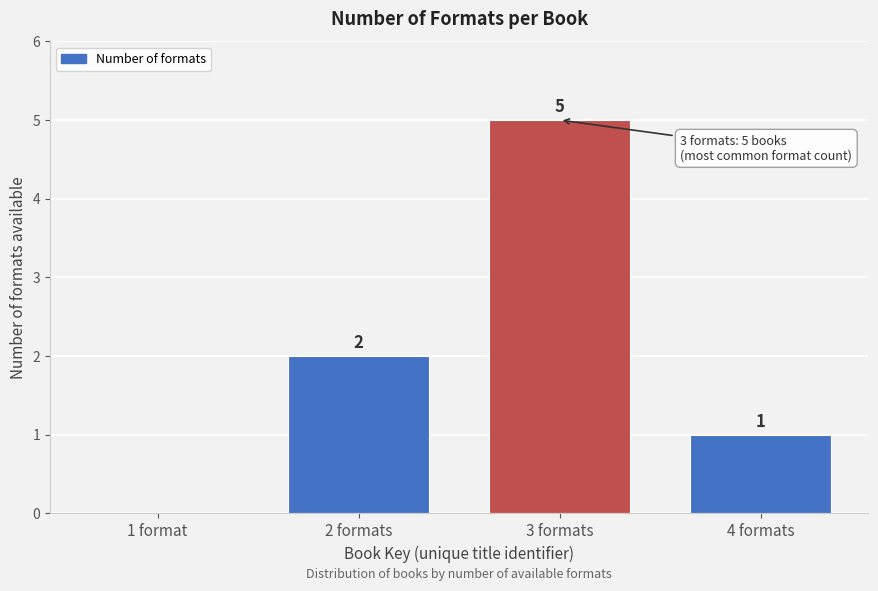

Reading left to right, transcribe all the data shown in this chart.

1 format=0	2 formats=2	3 formats=5	4 formats=1